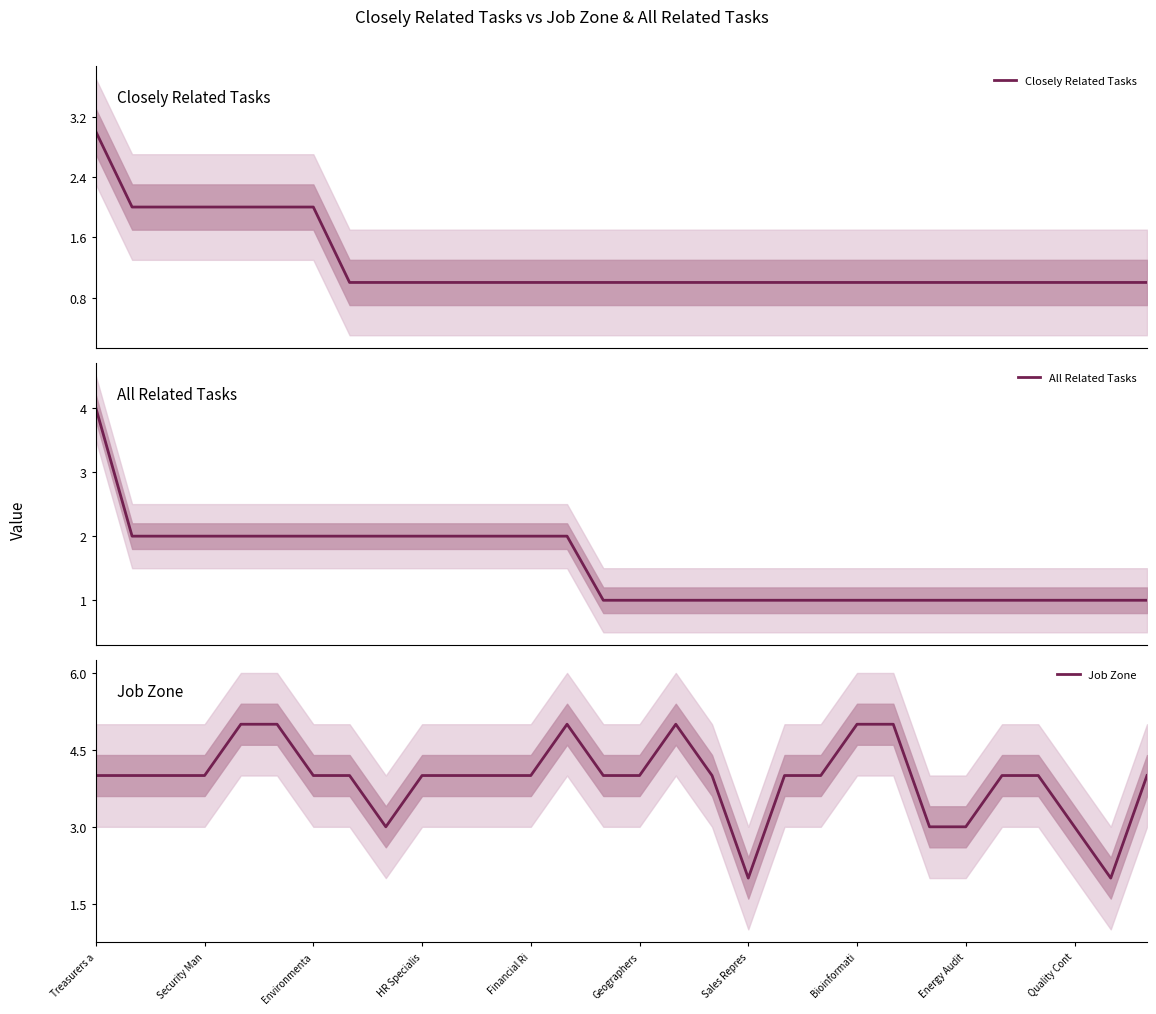

Reading right to left, transcribe all the data shown in this chart.

Closely Related Tasks: 1	1	1	1	1	1	1	1	1	1	1	1	1	1	1	1	1	1	1	1	1	1	1	2	2	2	2	2	2	3
All Related Tasks: 1	1	1	1	1	1	1	1	1	1	1	1	1	1	1	1	2	2	2	2	2	2	2	2	2	2	2	2	2	4
Job Zone: 4	2	3	4	4	3	3	5	5	4	4	2	4	5	4	4	5	4	4	4	4	3	4	4	5	5	4	4	4	4